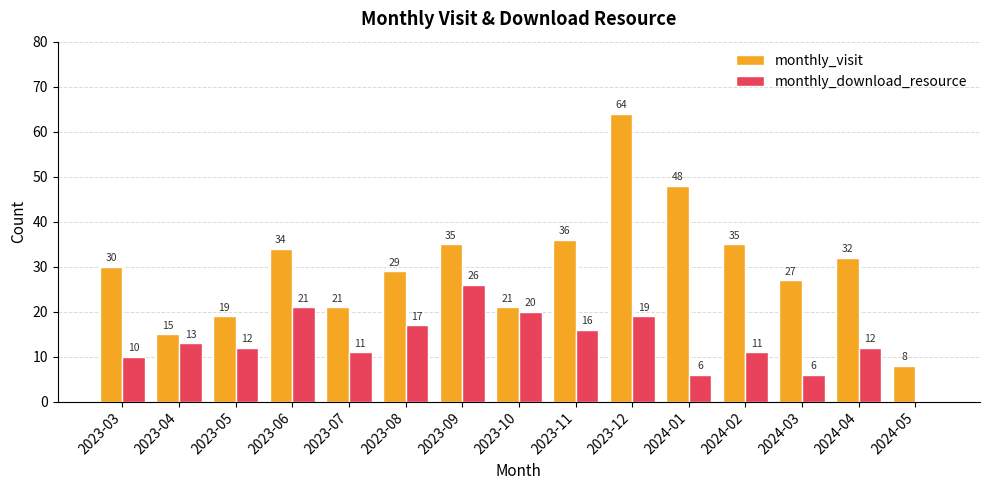

At which category is the sum across all series the highest?

2023-12